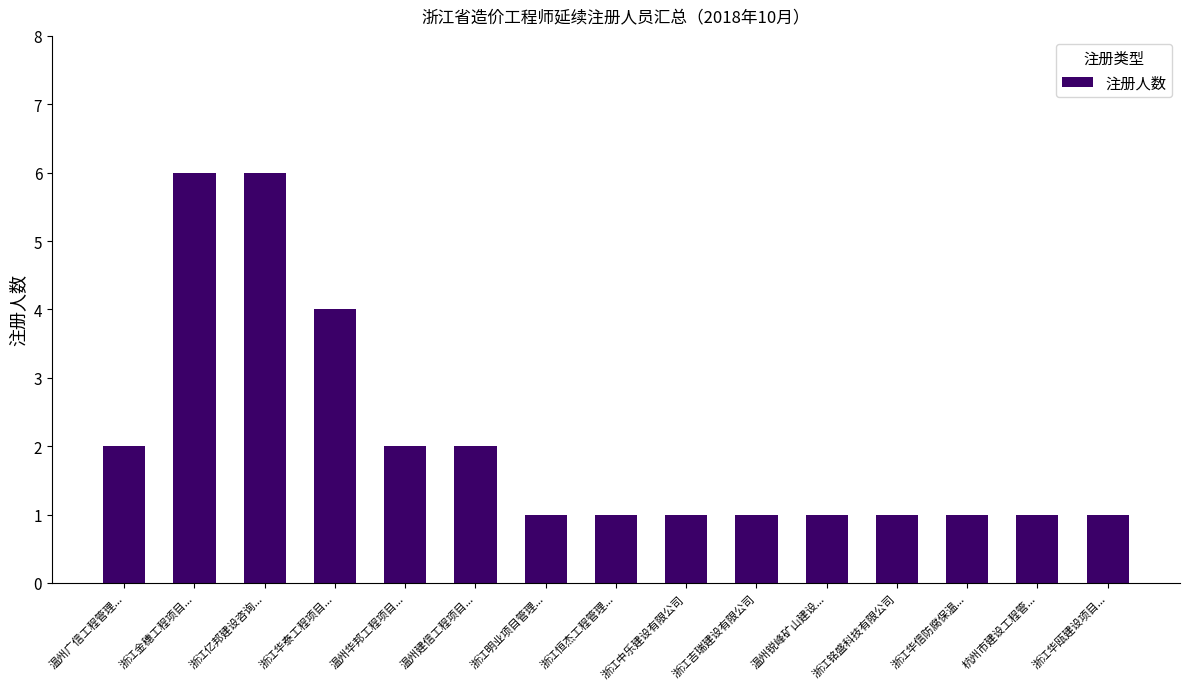

What is the greatest value displayed?

6